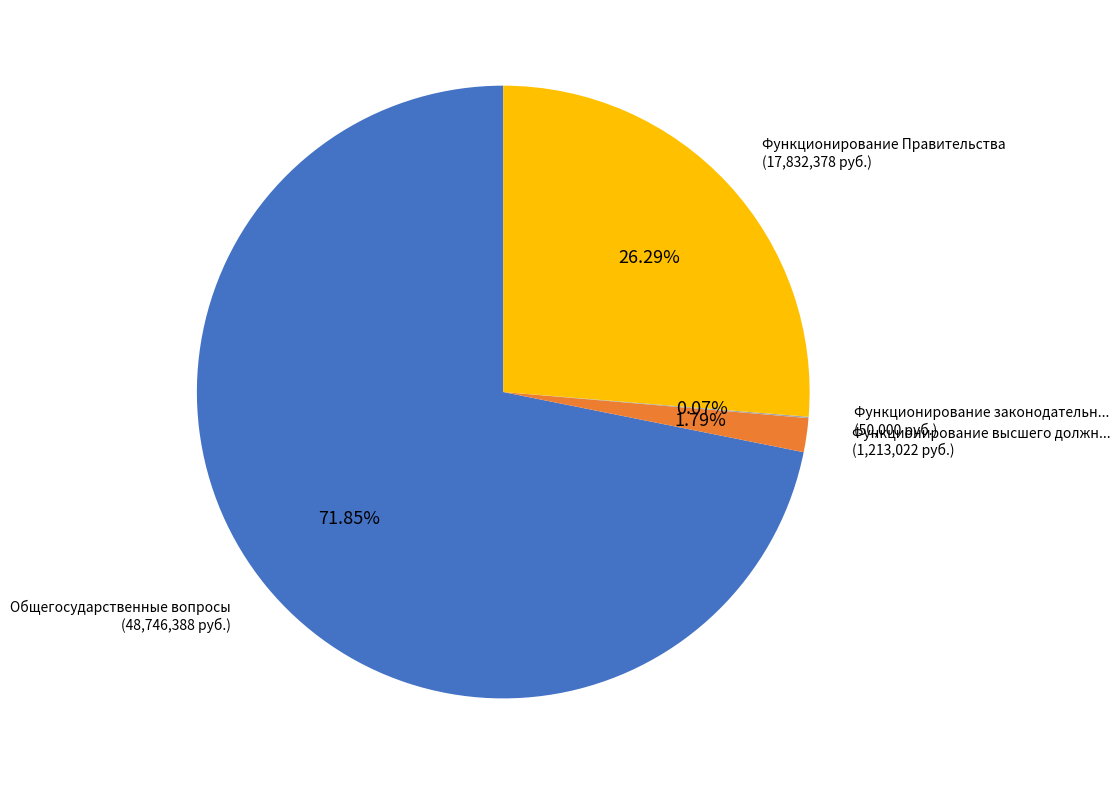

Does any single category account for the majority?

Yes